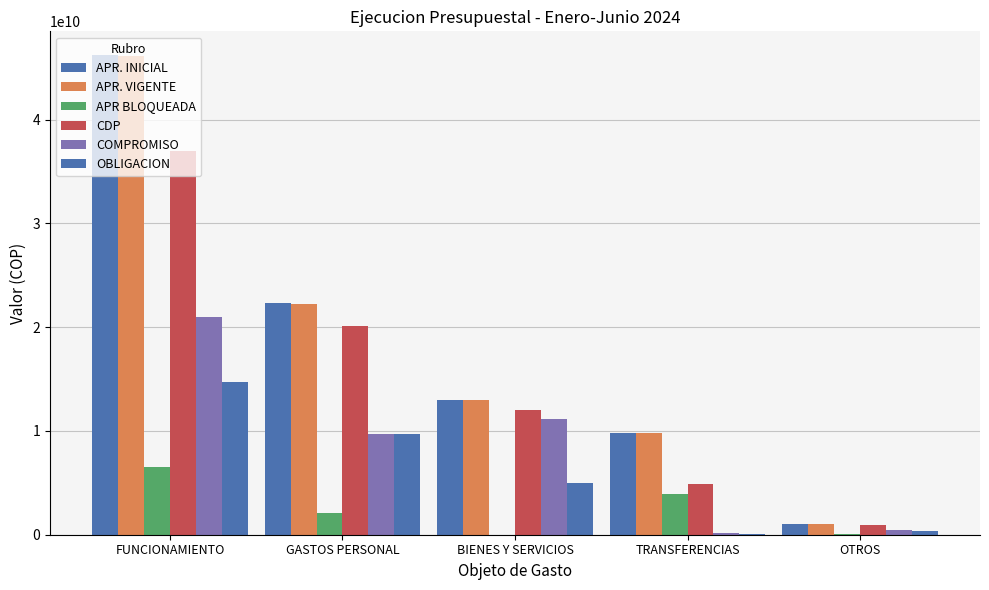

Reading left to right, extract all data points from this chart.

APR. INICIAL: 46198249000	22346642000	13015709000	9836898000	1000000000
APR. VIGENTE: 46095235239	22243628239	13015709000	9836898000	999000000
APR BLOQUEADA: 6509408075	2123437000	0	3885971075	100000000
CDP: 37003806149	20120191239	12027857985	4855757000	900000000
COMPROMISO: 21004031263	9691079318	11188488580	124463365	500000000
OBLIGACION: 14762906278	9681101699	4971589034	110215545	400000000